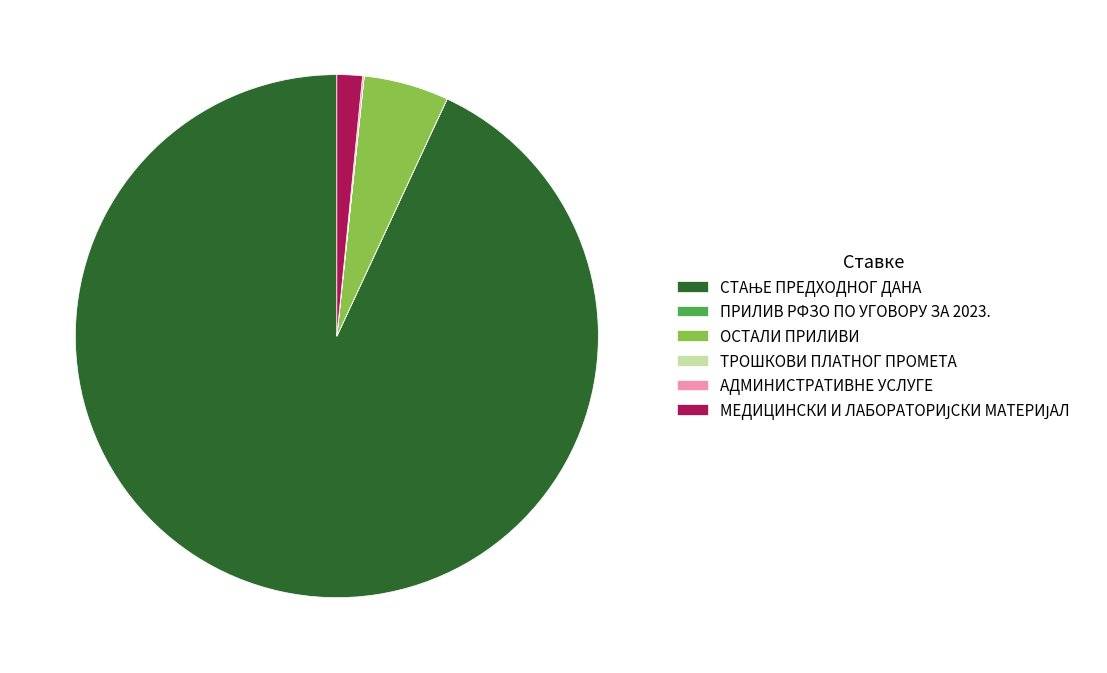

Is there any slice that represents more than half of the pie?

Yes